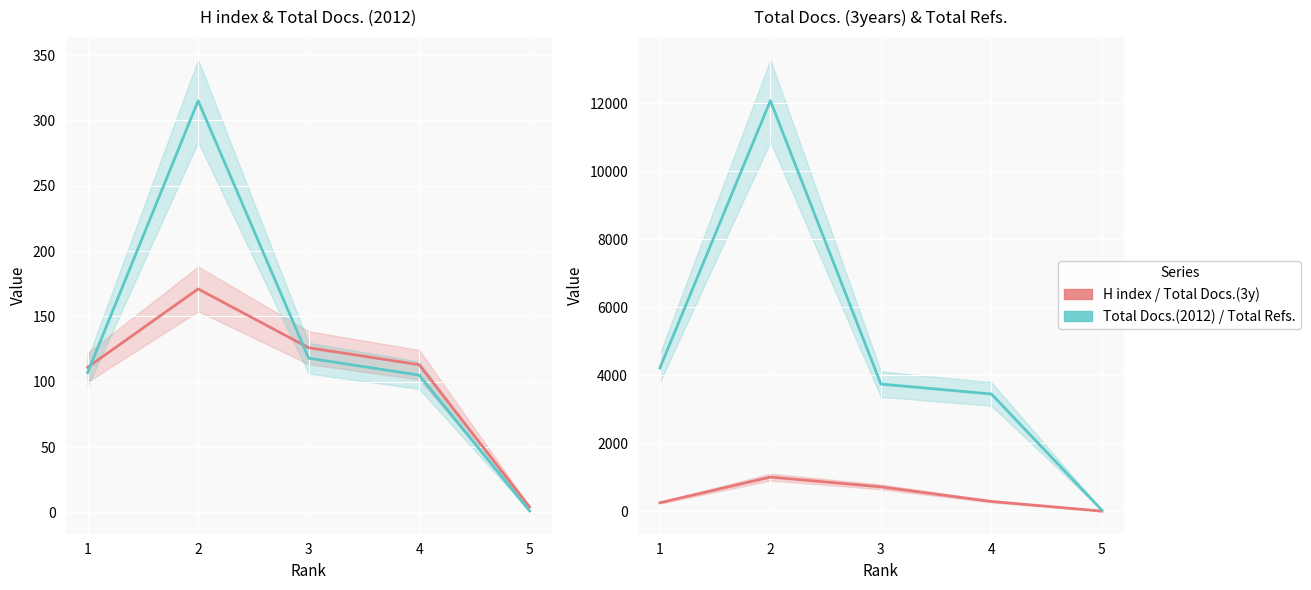

What is the value of the Total Refs. point at the 1st from the left?

4215